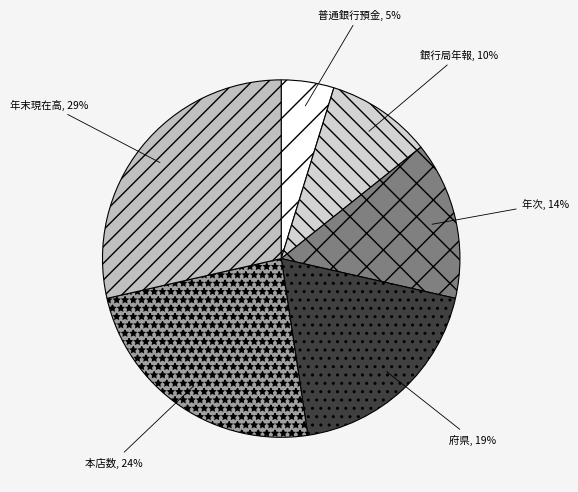

Combined, do 普通銀行預金 and 府県 account for over 50%?

No